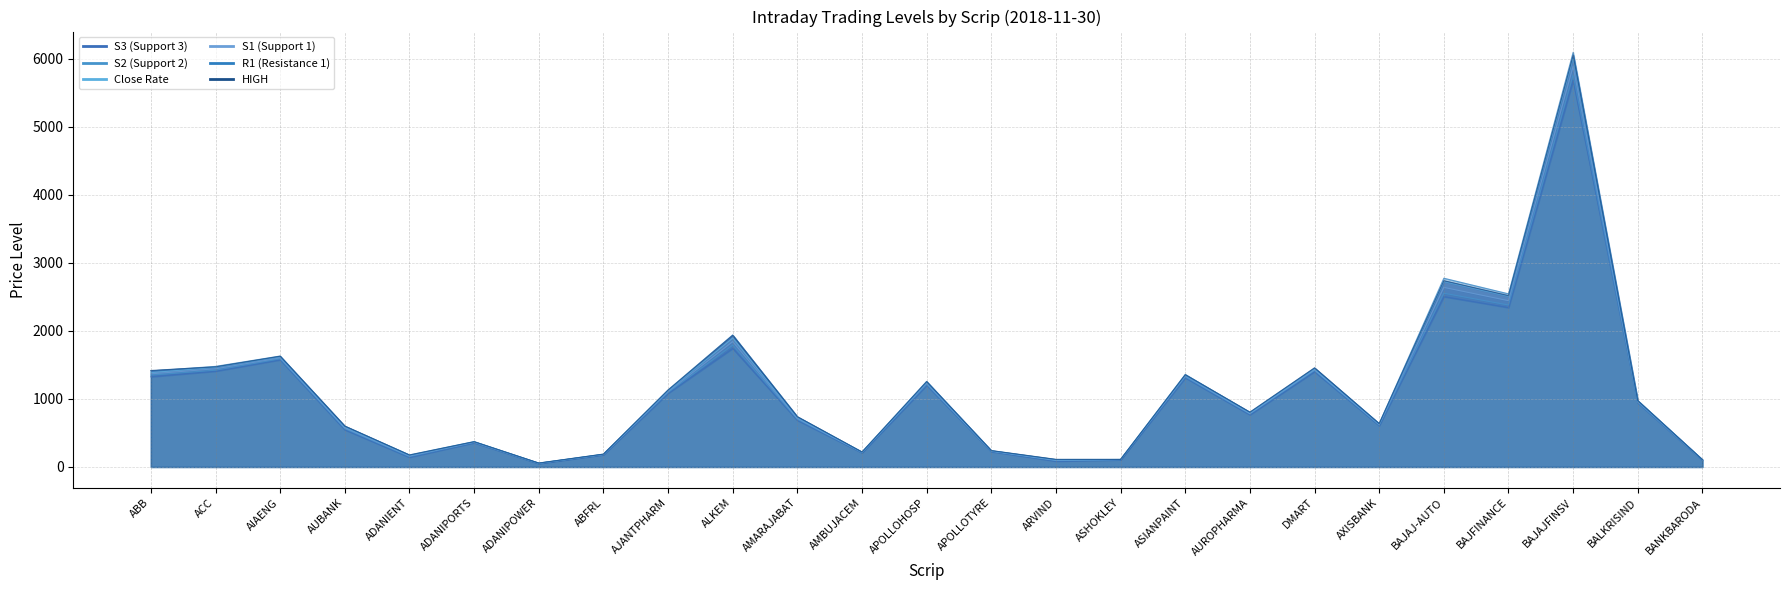

What position from the left is BAJFINANCE?

22